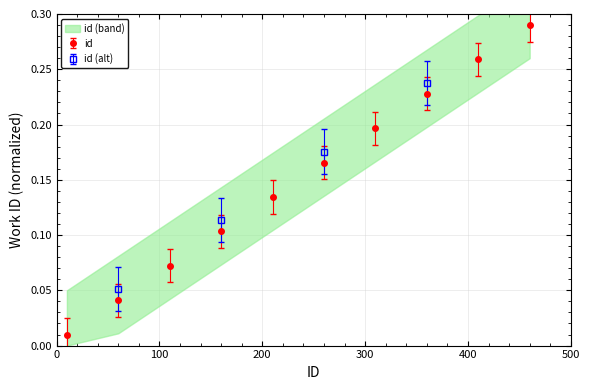

What is the average value?

0.2